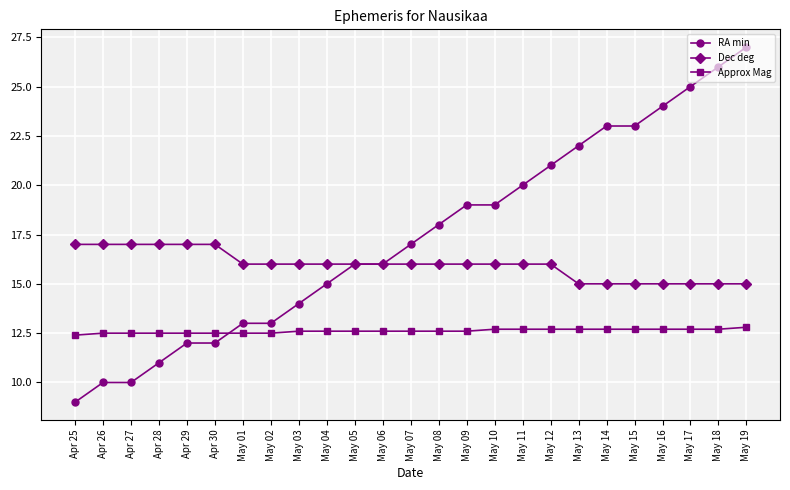

True or false: Approx Mag and Dec deg intersect in this chart.

False